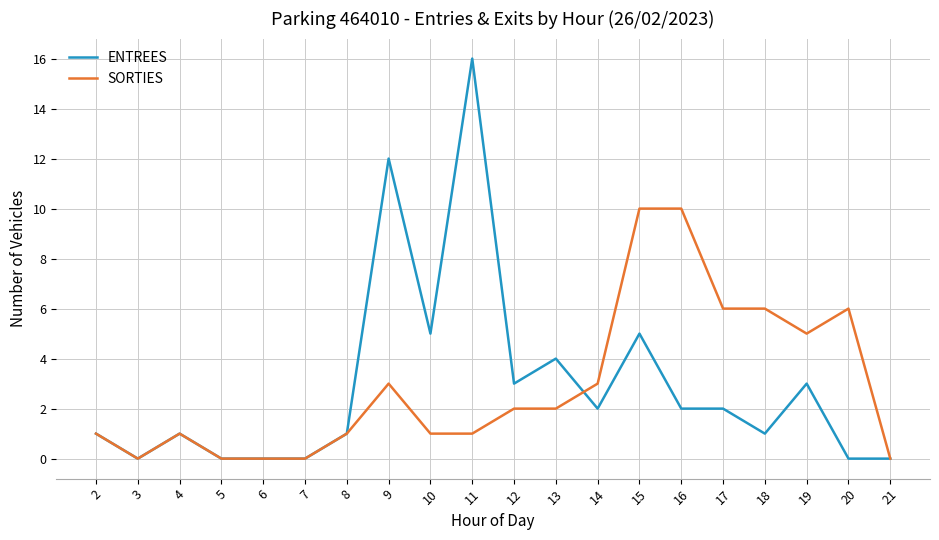

Where does the SORTIES series first go above 2?

9